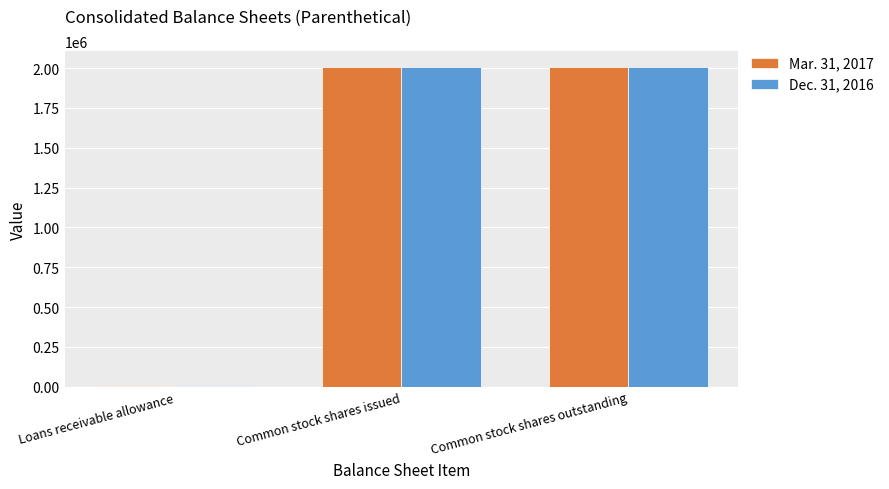

Which series has the widest spread of values?

Mar. 31, 2017